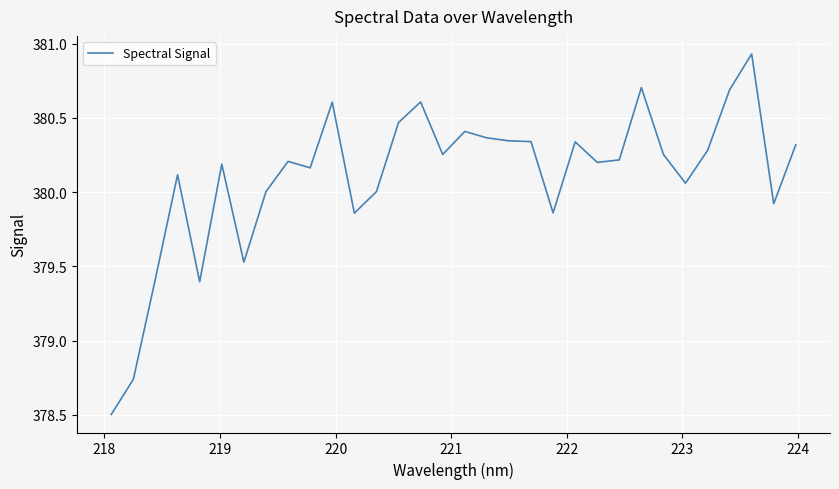

What is the difference between the maximum and minimum values?

2.4